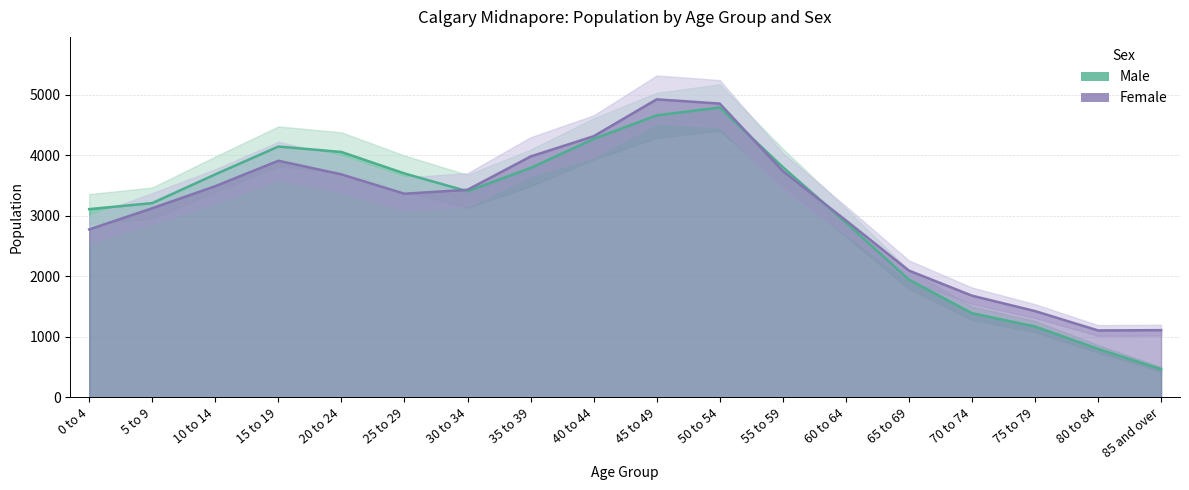

Reading left to right, transcribe all the data shown in this chart.

Male: 0 to 4=3110	5 to 9=3210	10 to 14=3685	15 to 19=4145	20 to 24=4055	25 to 29=3700	30 to 34=3405	35 to 39=3790	40 to 44=4270	45 to 49=4660	50 to 54=4790	55 to 59=3805	60 to 64=2890	65 to 69=1945	70 to 74=1390	75 to 79=1170	80 to 84=800	85 and over=465
Female: 0 to 4=2775	5 to 9=3125	10 to 14=3490	15 to 19=3910	20 to 24=3685	25 to 29=3365	30 to 34=3430	35 to 39=3980	40 to 44=4315	45 to 49=4925	50 to 54=4855	55 to 59=3740	60 to 64=2925	65 to 69=2095	70 to 74=1680	75 to 79=1425	80 to 84=1105	85 and over=1110